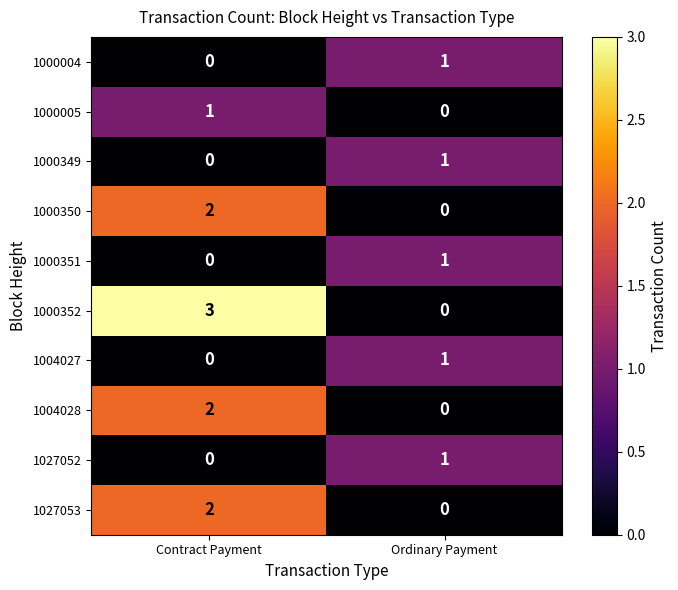

Rank the categories by 1027053 value from highest to lowest.

Contract Payment, Ordinary Payment